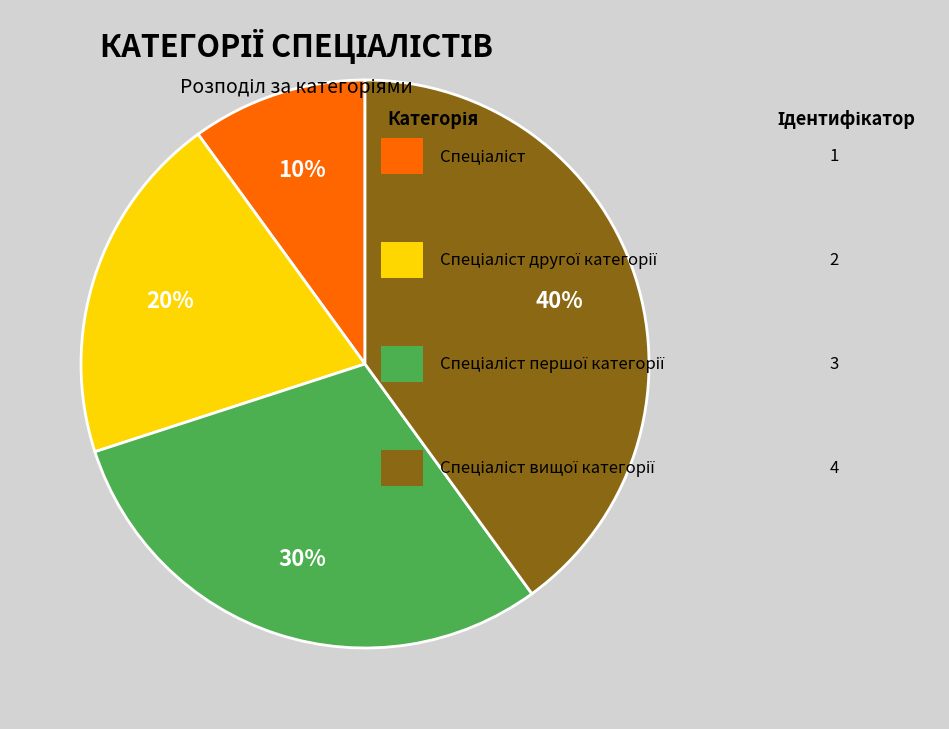

Is there any slice that represents more than half of the pie?

No